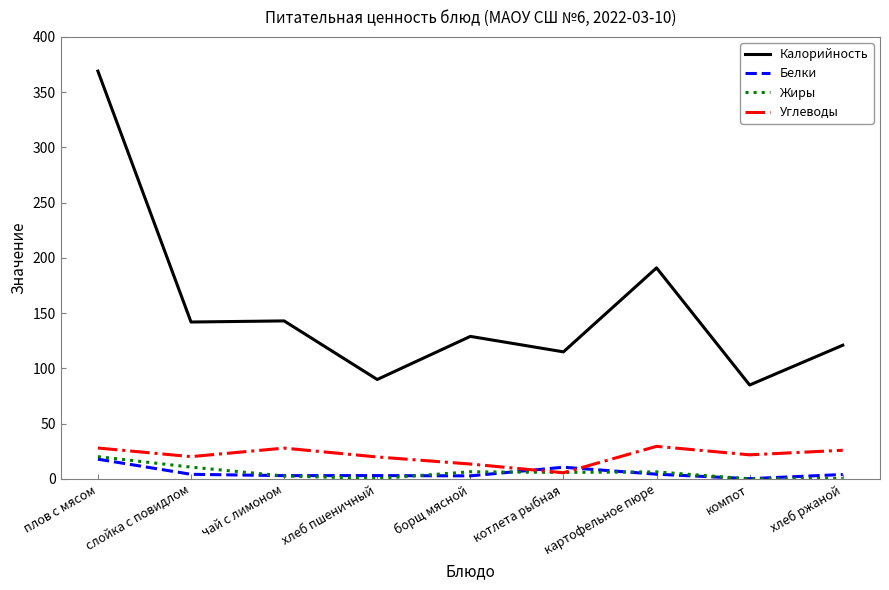

What is the spread (max minus min) of values at плов с мясом?

351.1